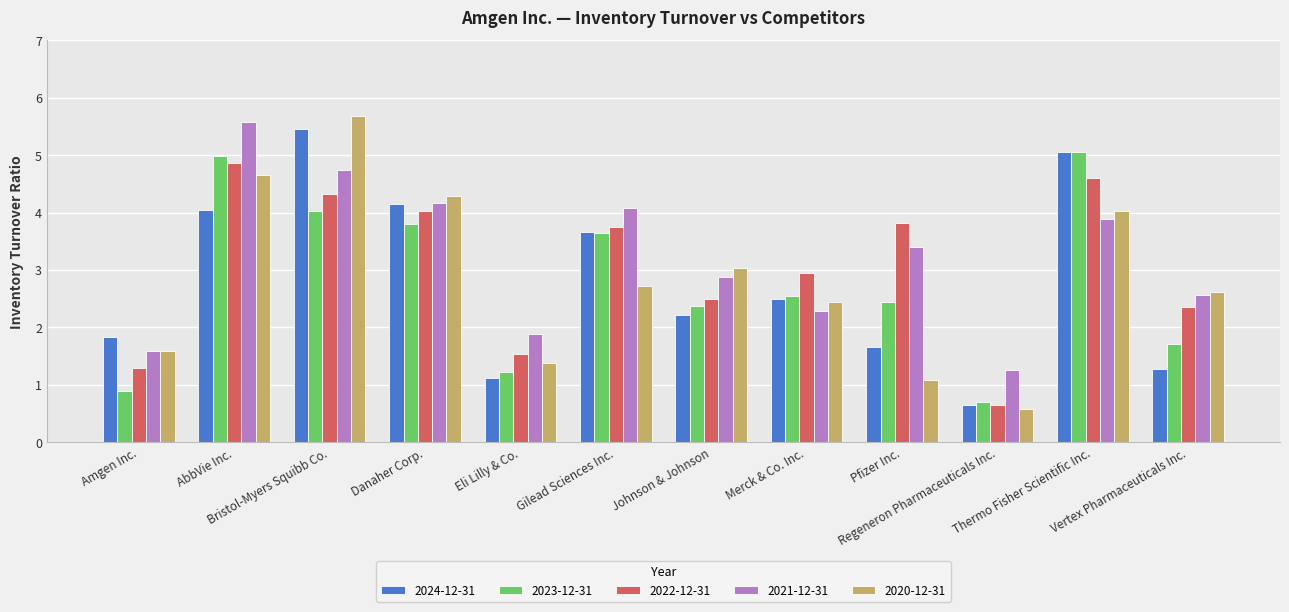

Which category has the lowest value in the 2023-12-31 series?

Regeneron Pharmaceuticals Inc.